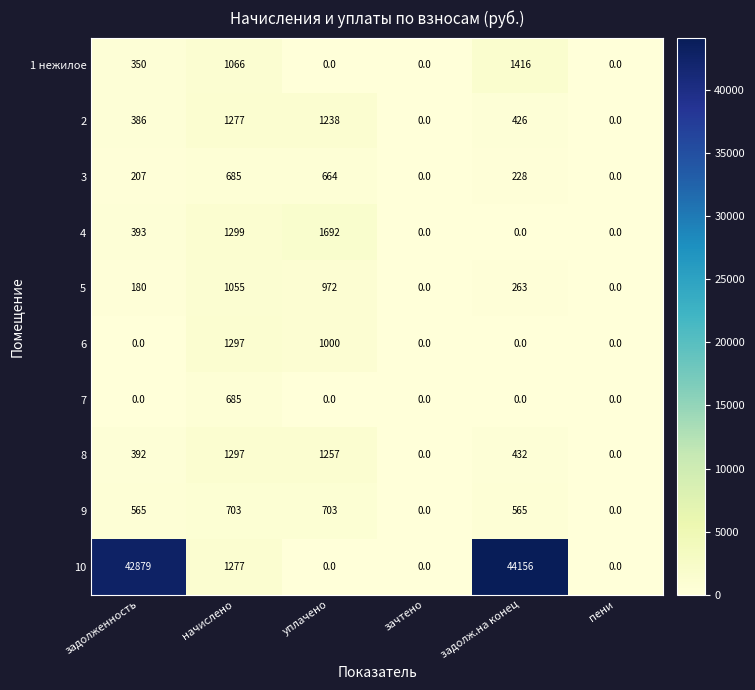

What is the difference between the highest and lowest values at начислено?

614